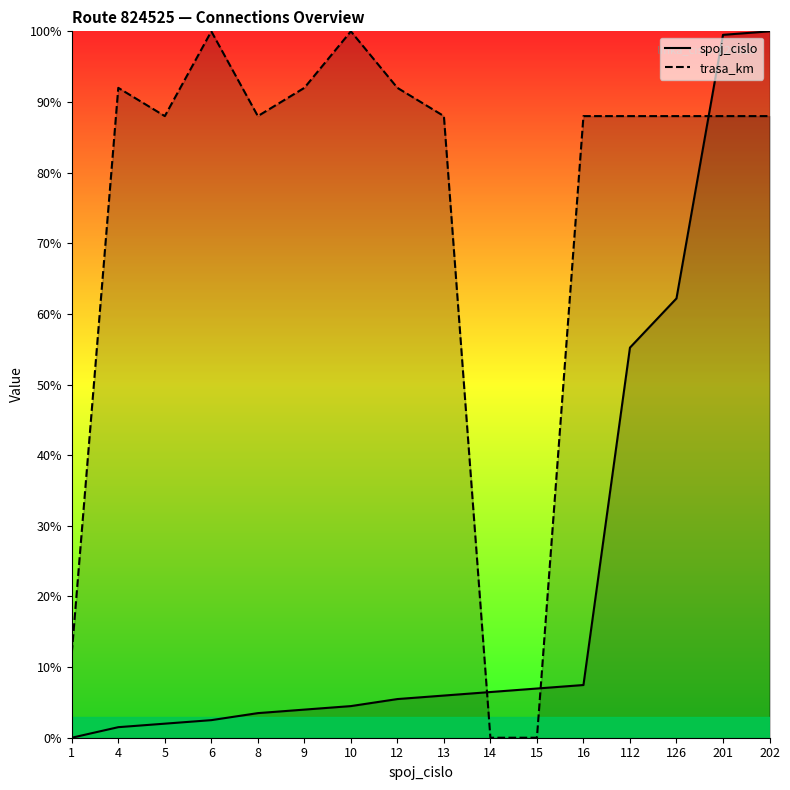

At how many categories does at least one series exceed 96?

4